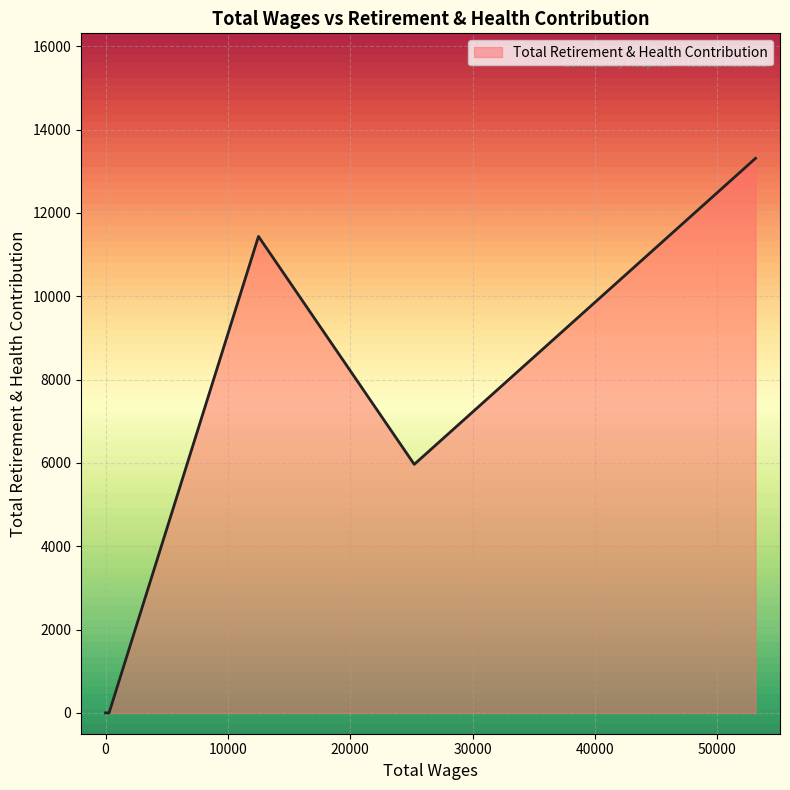

What is the maximum value shown in the chart?

13310